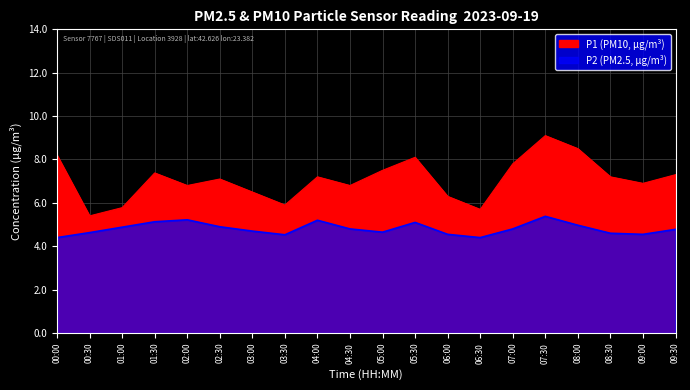

What is the label of the 17th point from the right?

01:30